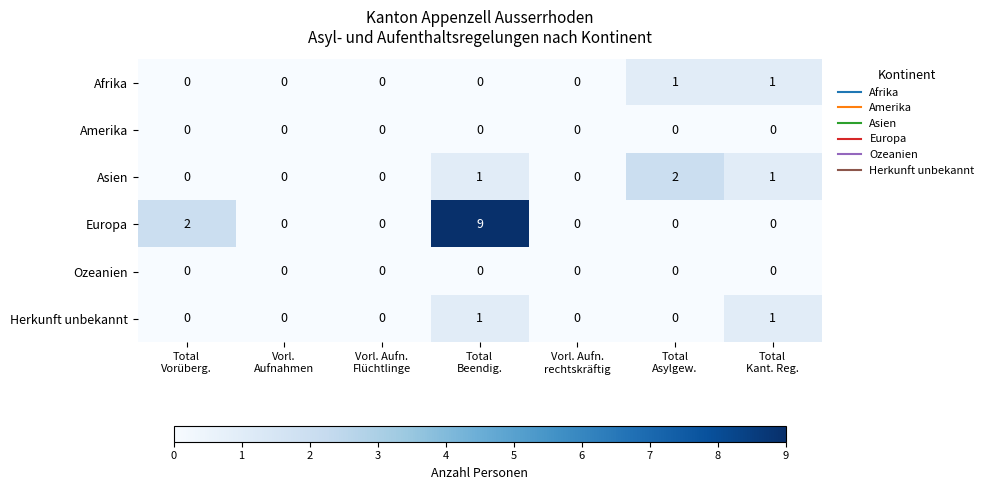

What is the difference between the highest and lowest values at Total
Asylgew.?

2